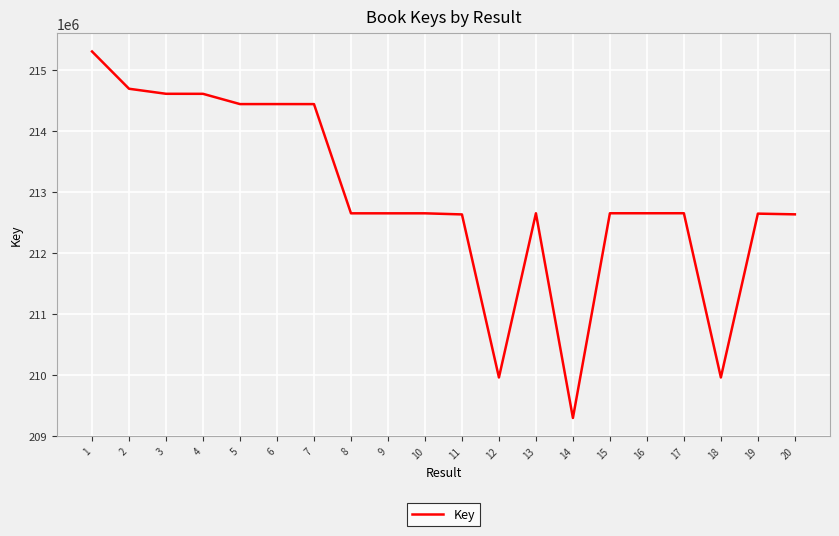

Approximately how many times larger is the value at 13 compared to 7?

1.0